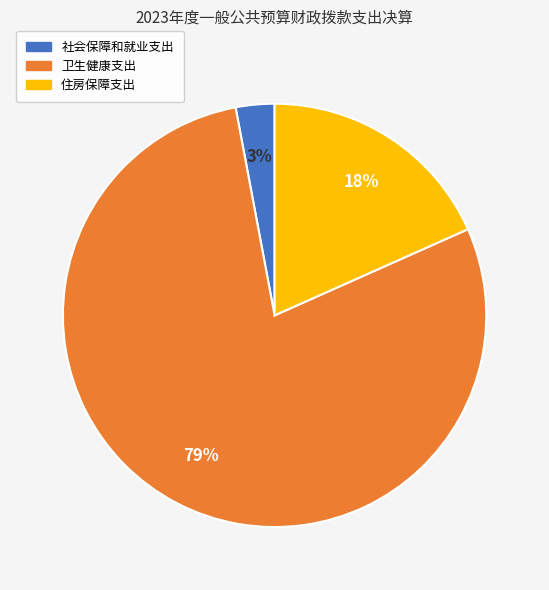

Rank the categories by value from lowest to highest.

社会保障和就业支出, 住房保障支出, 卫生健康支出